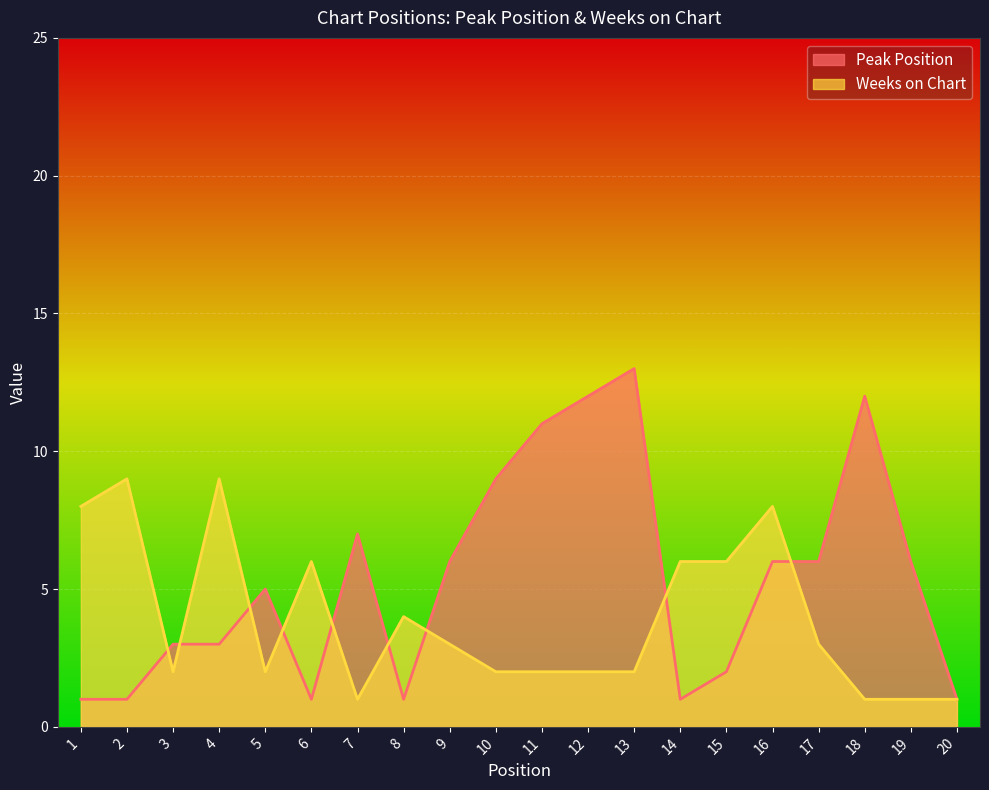

The value of Weeks on Chart at 20 is 1. True or false?

True